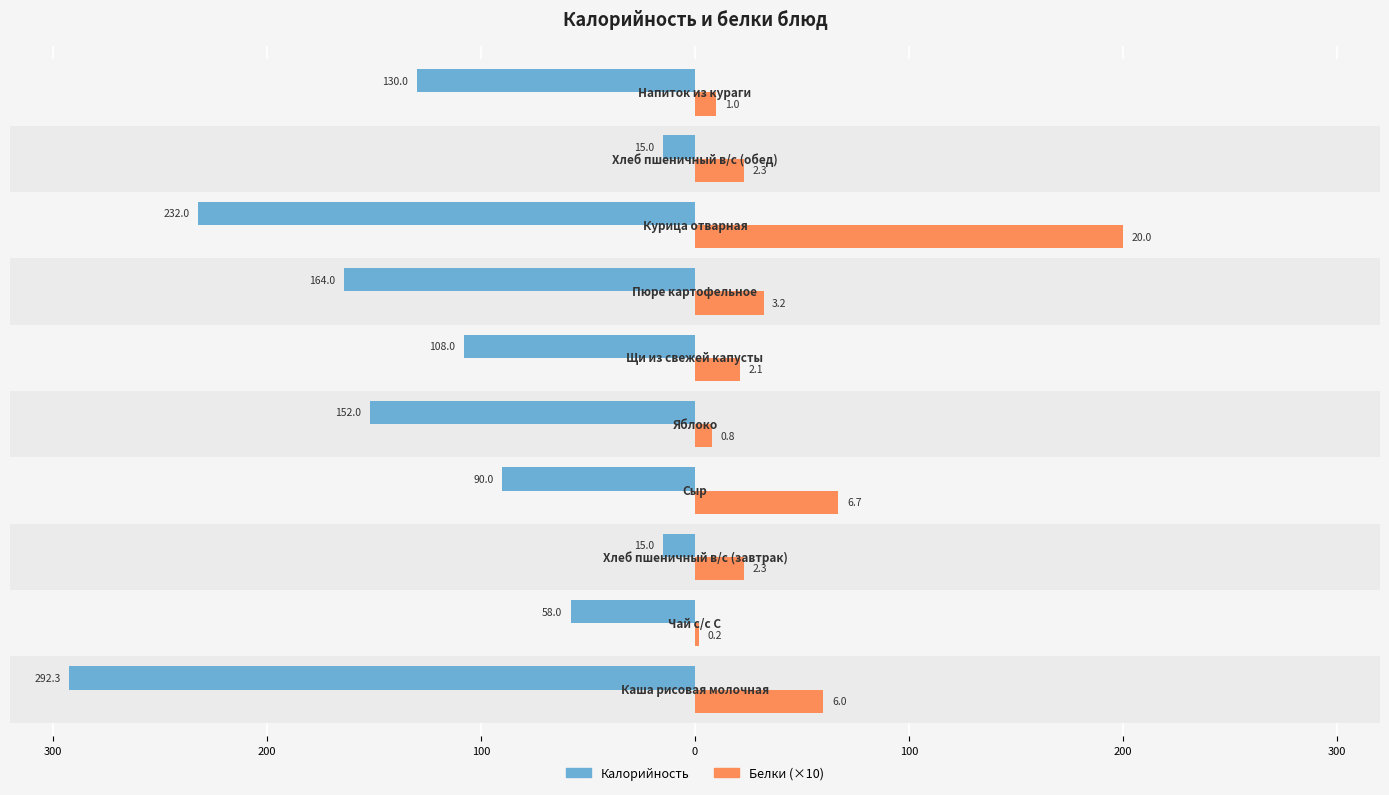

What are all the series names shown in the legend?

Калорийность, Белки (×10)